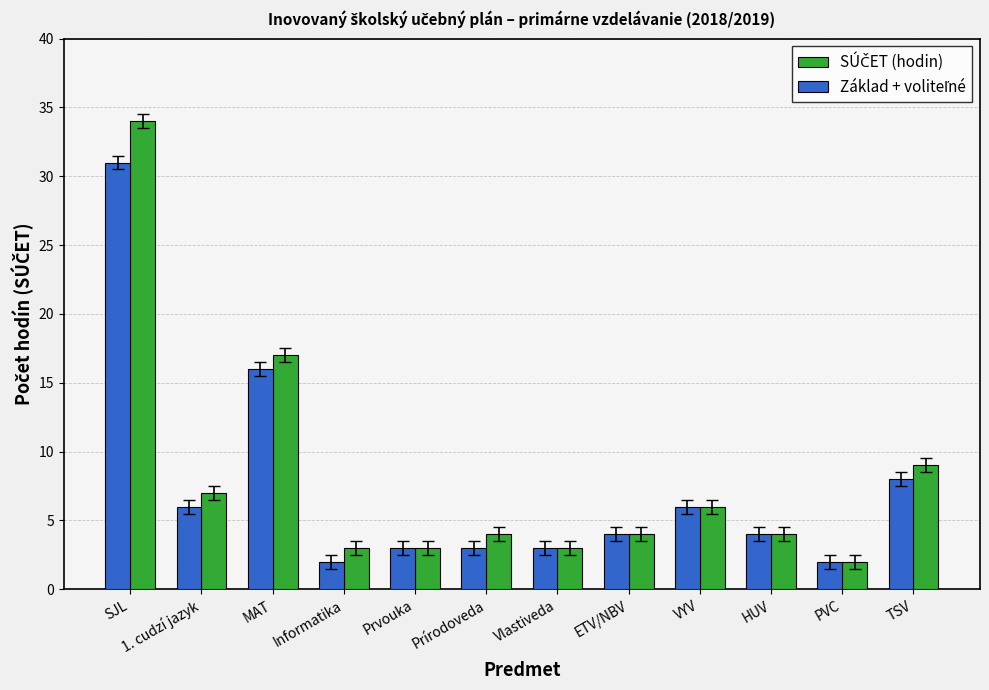

What is the spread (max minus min) of values at SJL?

3